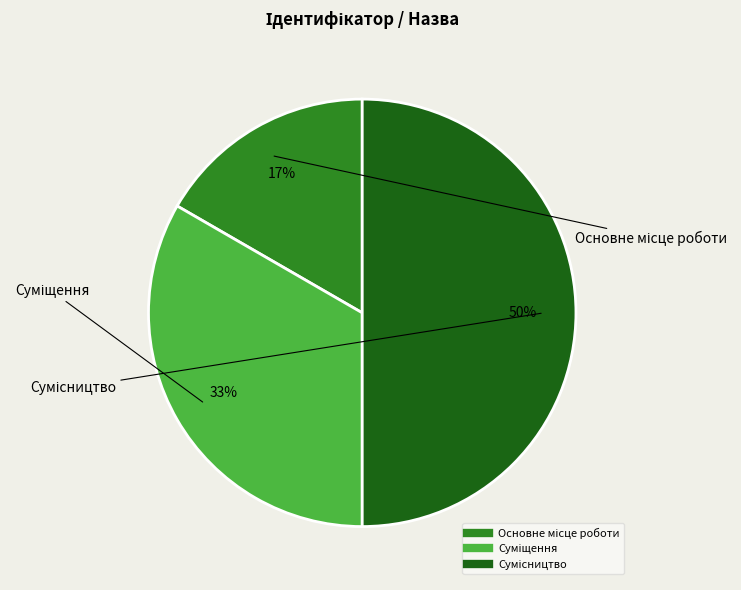

To the nearest percent, what is the difference between the largest and smallest slice percentages?

33%